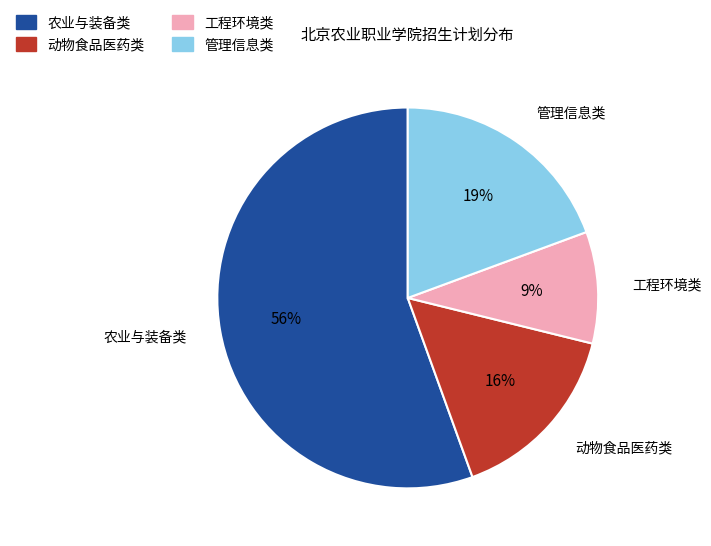

Count the number of slices in the pie.

4